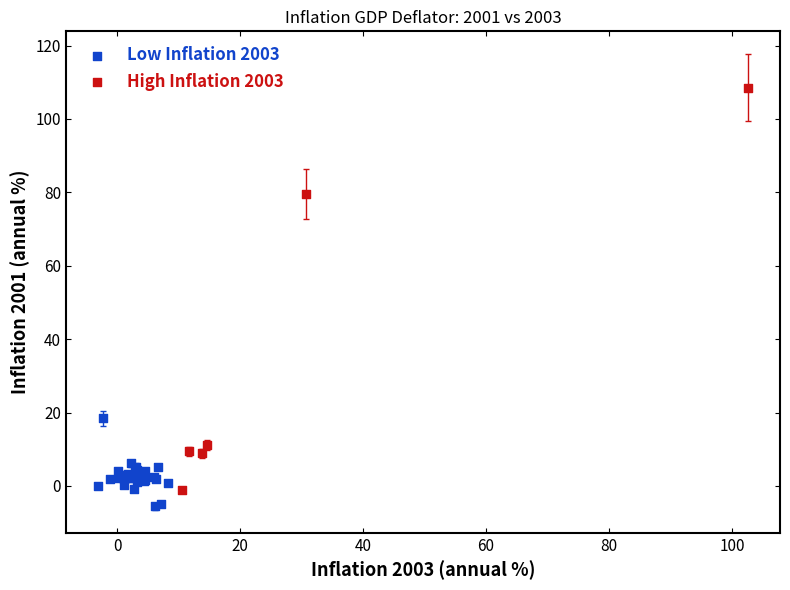

Which series has the largest Y range (max minus min)?

High Inflation 2003